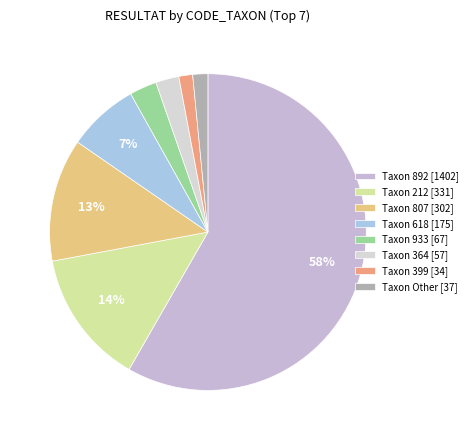

To the nearest percent, what is the difference between the largest and smallest slice percentages?

57%